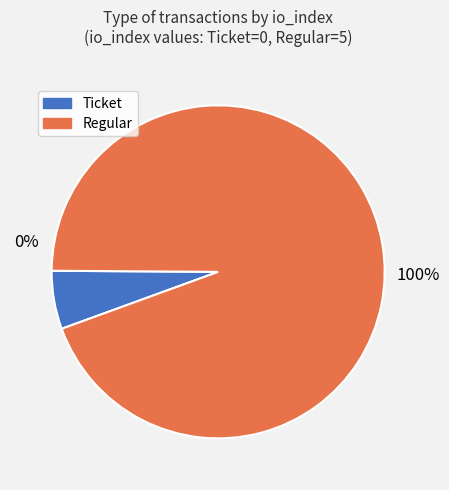

To the nearest percent, what is the difference between the largest and smallest slice percentages?

100%